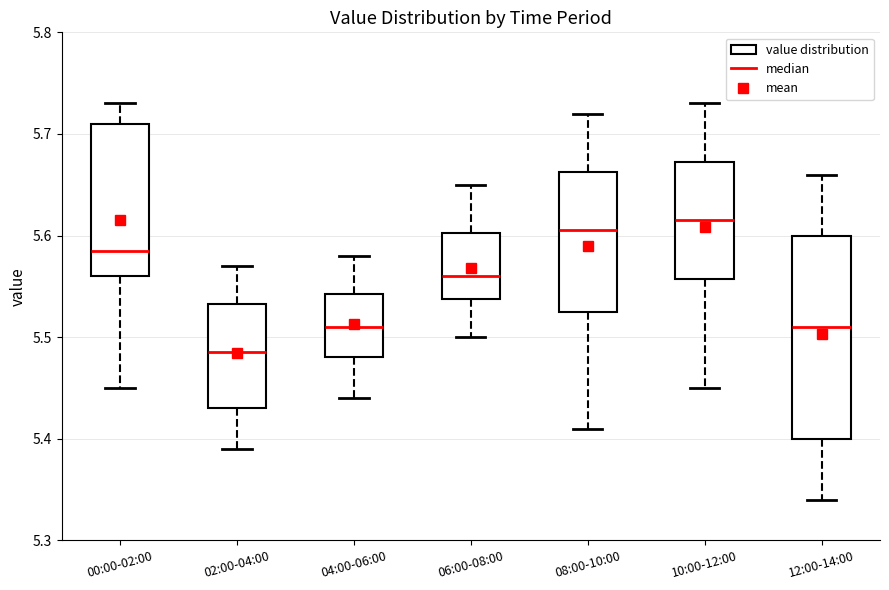

Comparing the boxes themselves (not the whiskers), which one is the tallest?

12:00-14:00